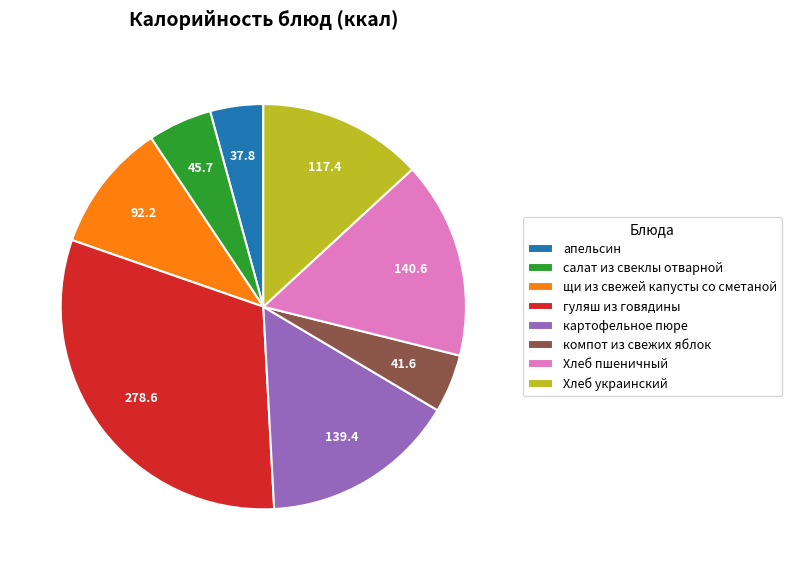

The салат из свеклы отварной slice represents 11% of the pie. True or false?

False